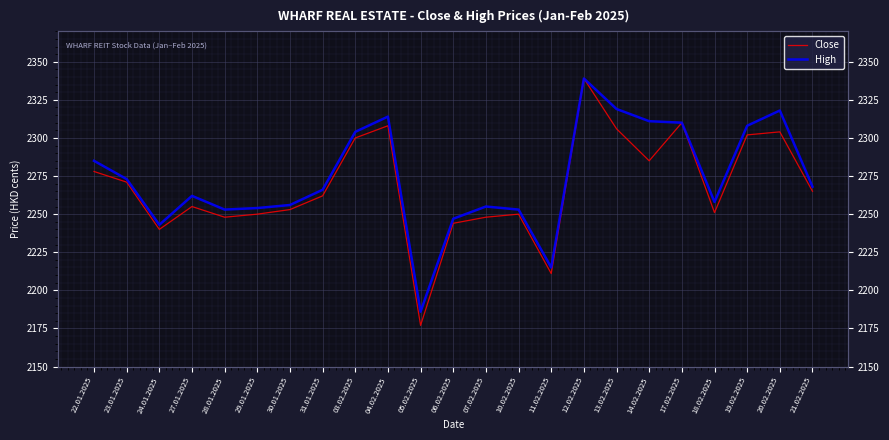

True or false: Close and High intersect in this chart.

False